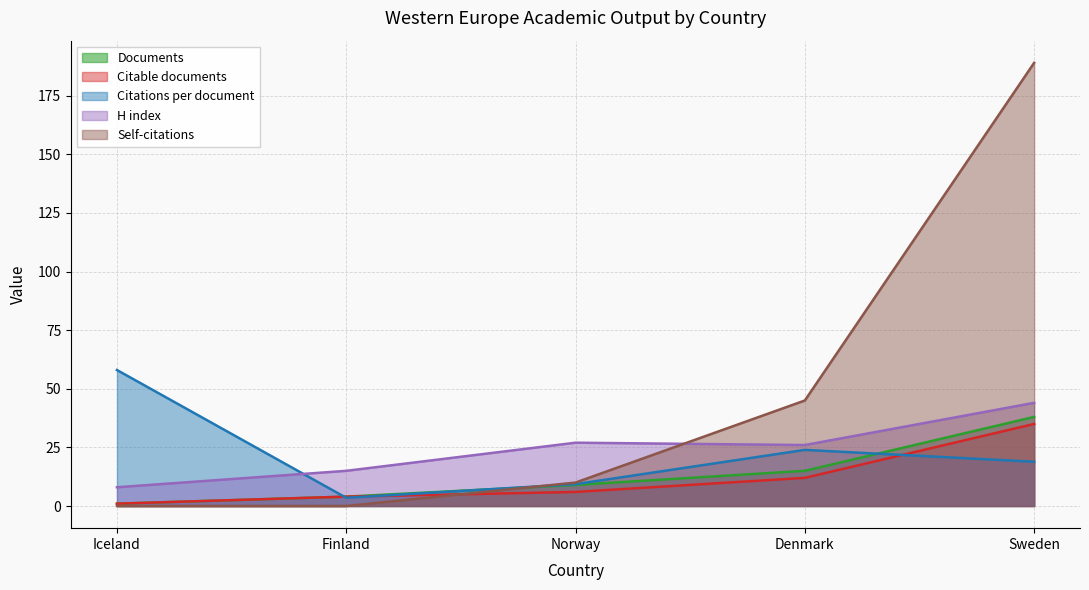

How many data points in H index are less than 26?

2